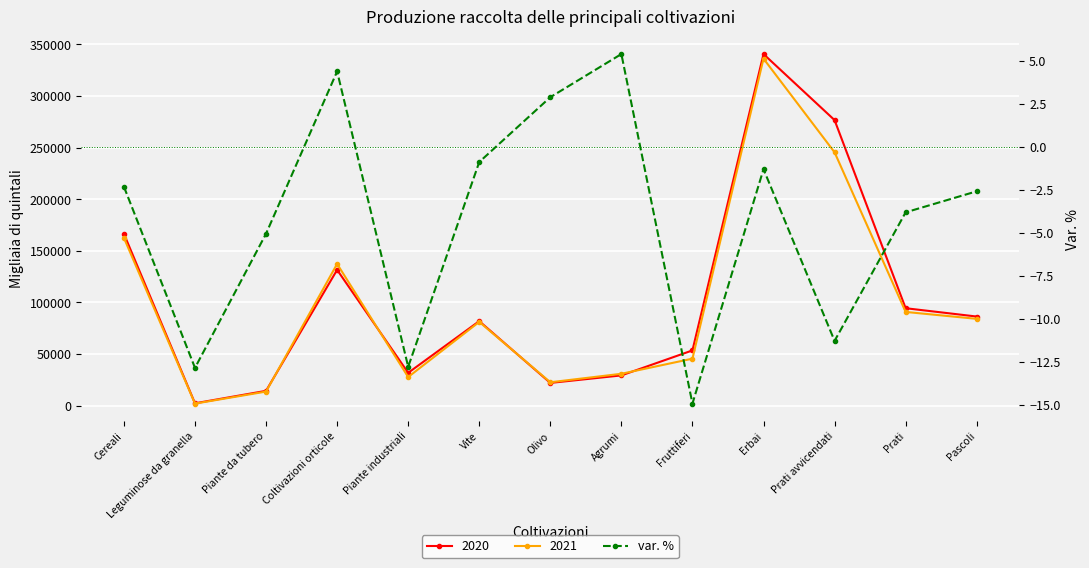

What is the average value?

-4.2